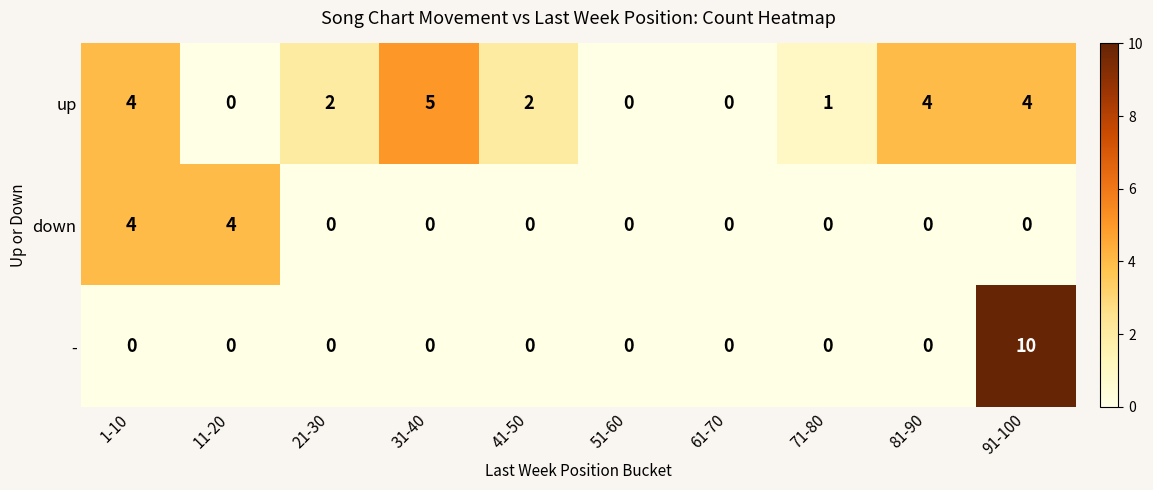

How many categories are shown in the chart?

10